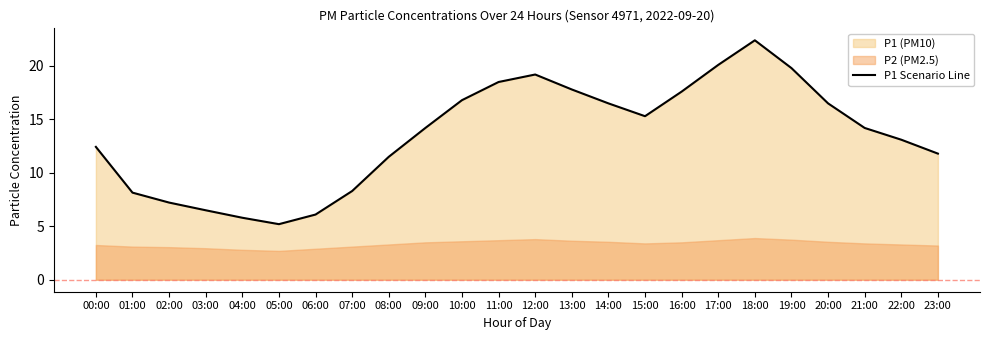

Rank the categories by value from lowest to highest.

05:00, 04:00, 06:00, 03:00, 02:00, 01:00, 07:00, 08:00, 23:00, 00:00, 22:00, 09:00, 21:00, 15:00, 14:00, 20:00, 10:00, 16:00, 13:00, 11:00, 12:00, 19:00, 17:00, 18:00